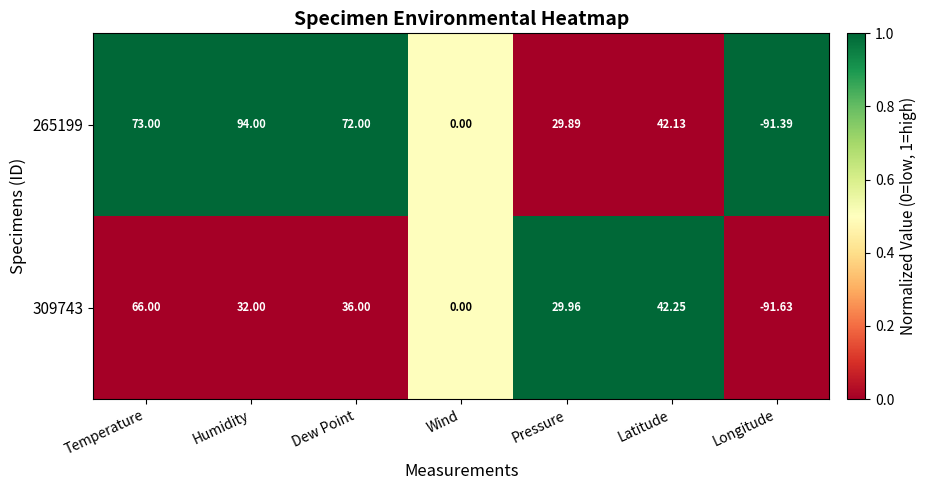

At which label does 265199 first exceed 42?

Temperature